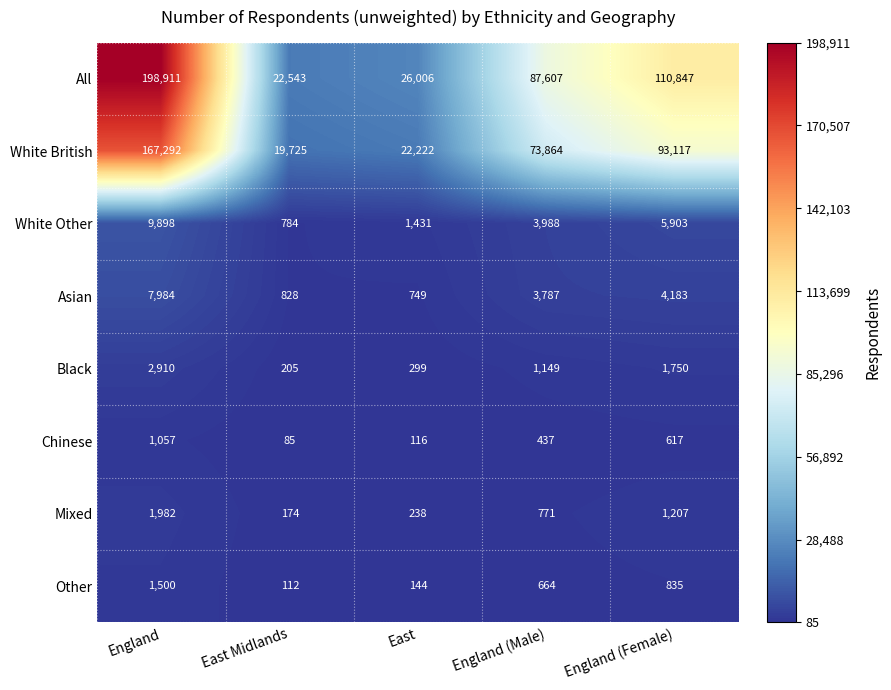

At which label is Black closest to 1557?

England (Female)